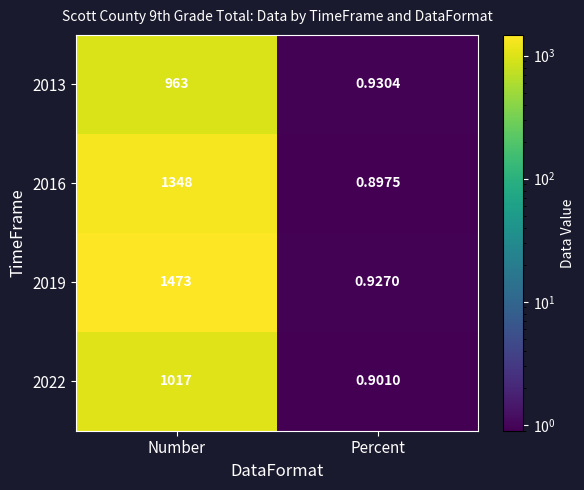

At which category does the chart reach its peak across all series?

Number